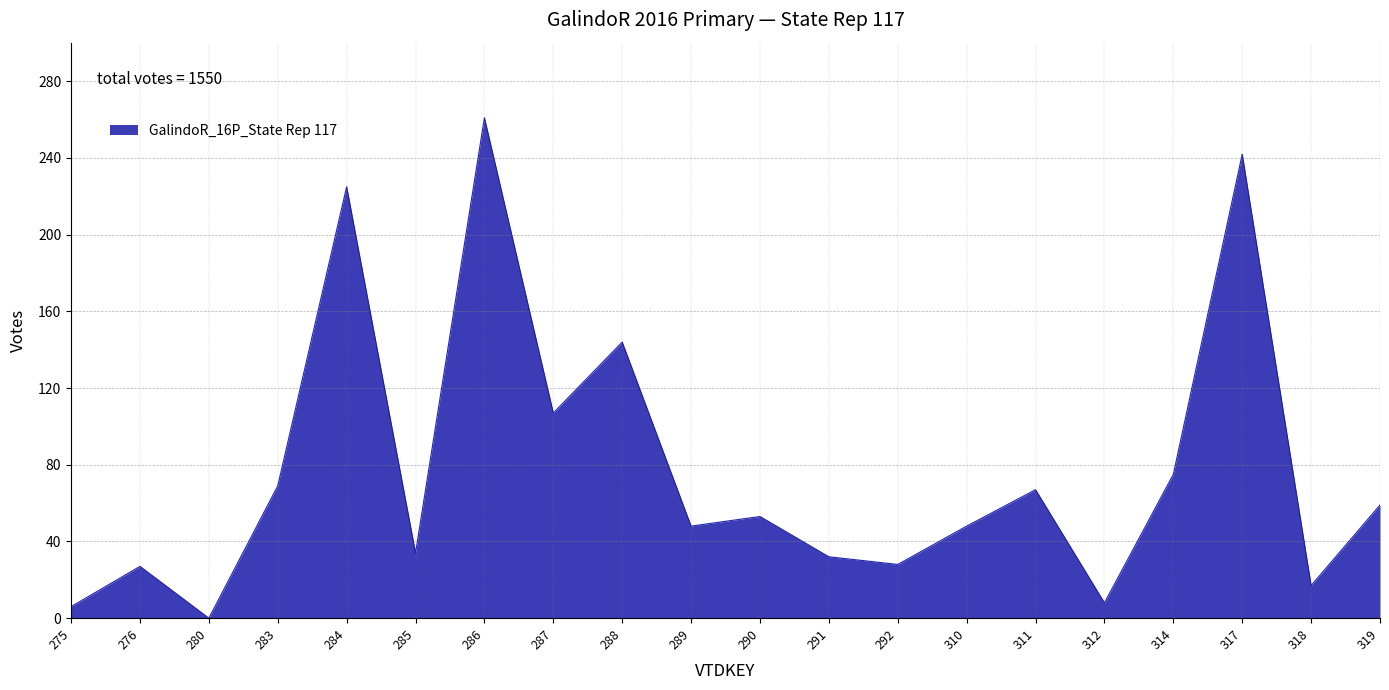

What is the change in value from 287 to 288?

+37